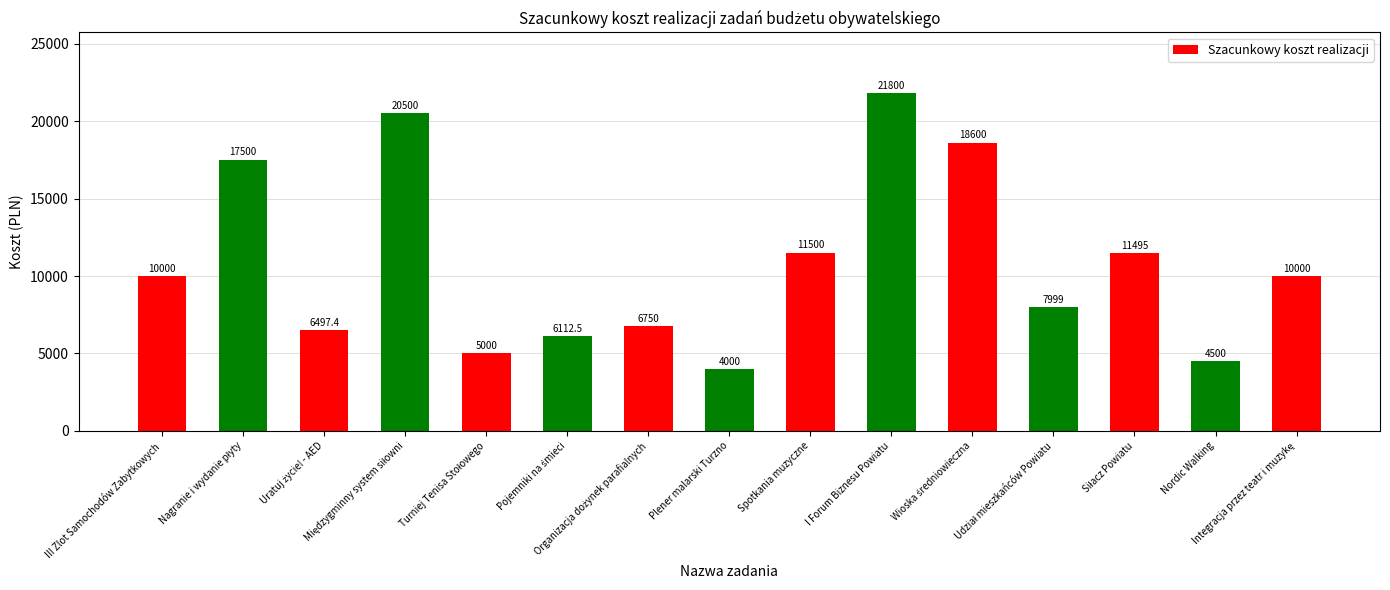

Does the chart contain stacked bars?

No